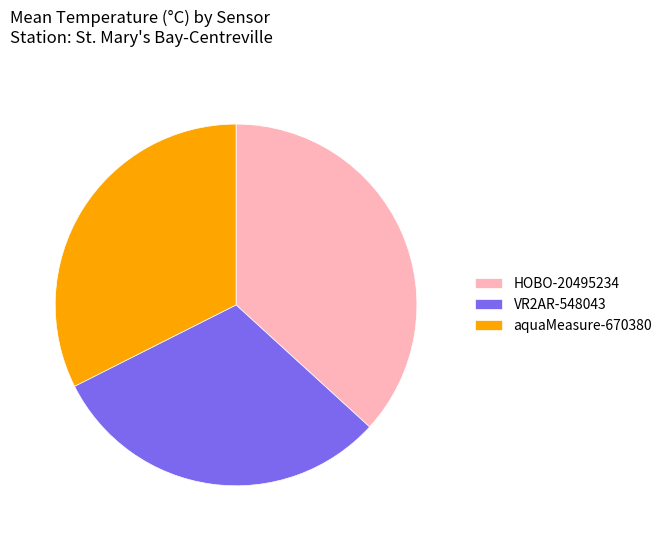

Does VR2AR-548043 account for over 50% of the chart?

No